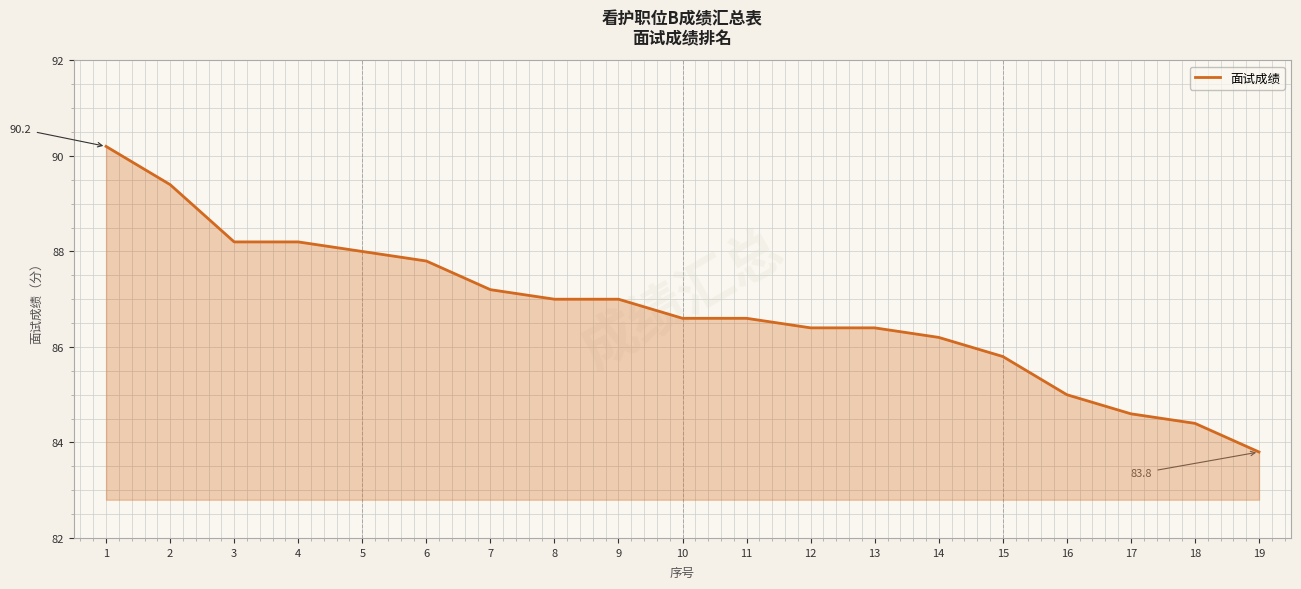

Which has a higher value, 1 or 3?

1